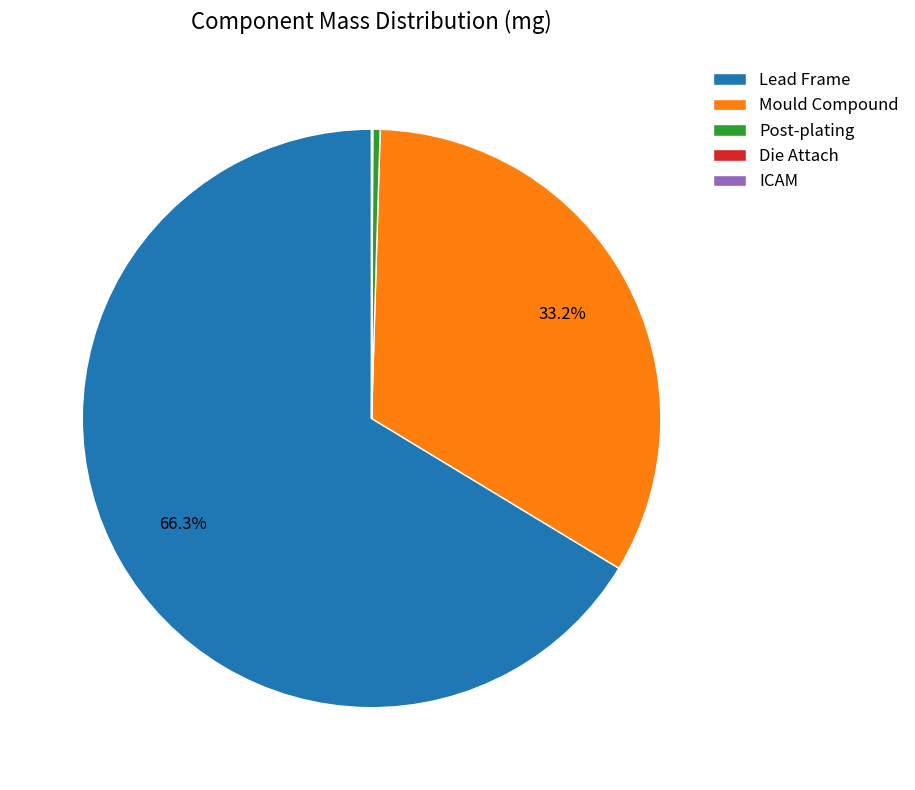

What is the largest slice in the pie chart?

Lead Frame